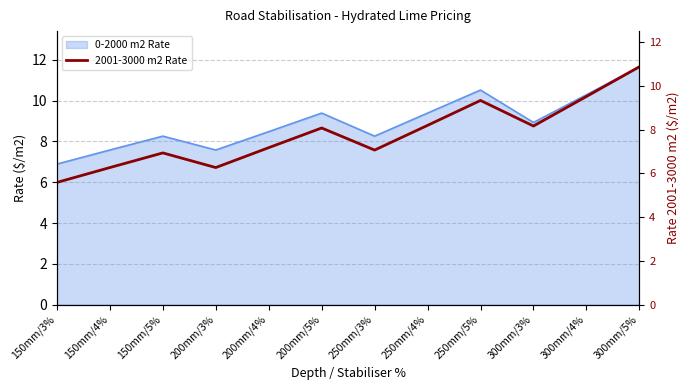

Which category has the lowest value in the 0-2000 m2 Rate series?

150mm/3%